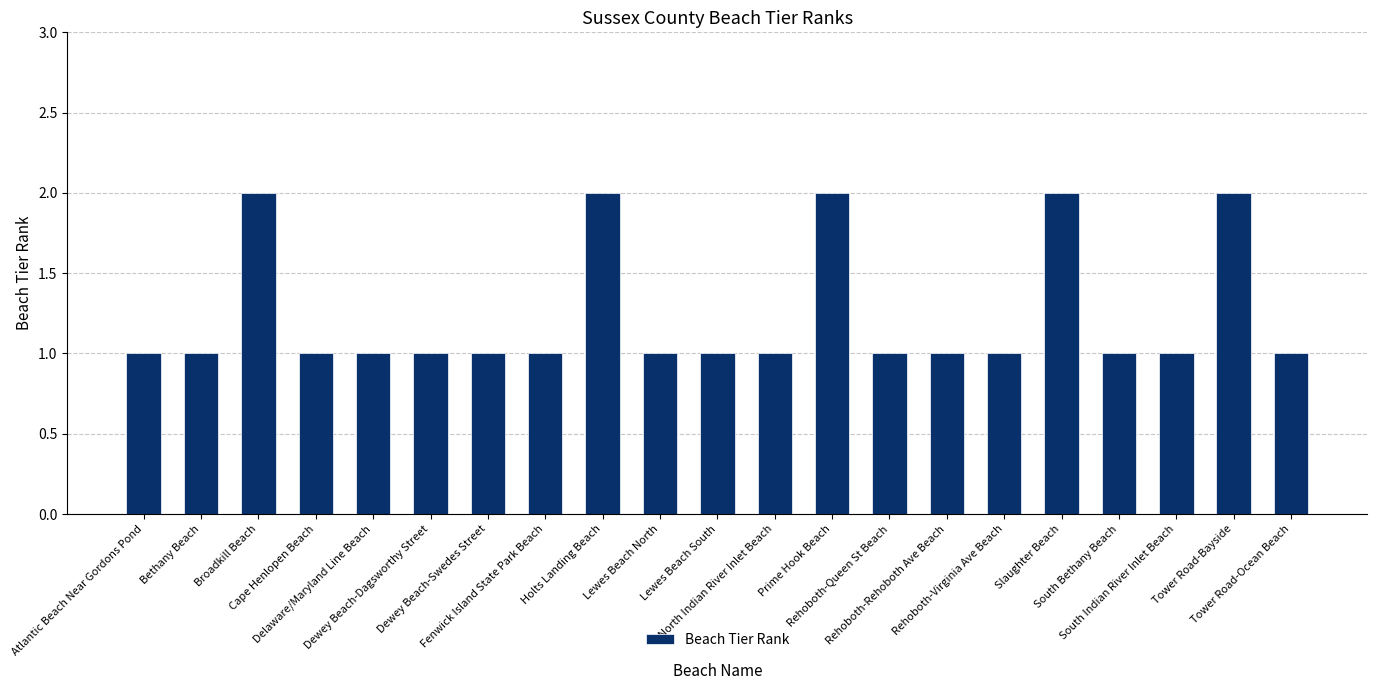

How many series are shown in this chart?

1